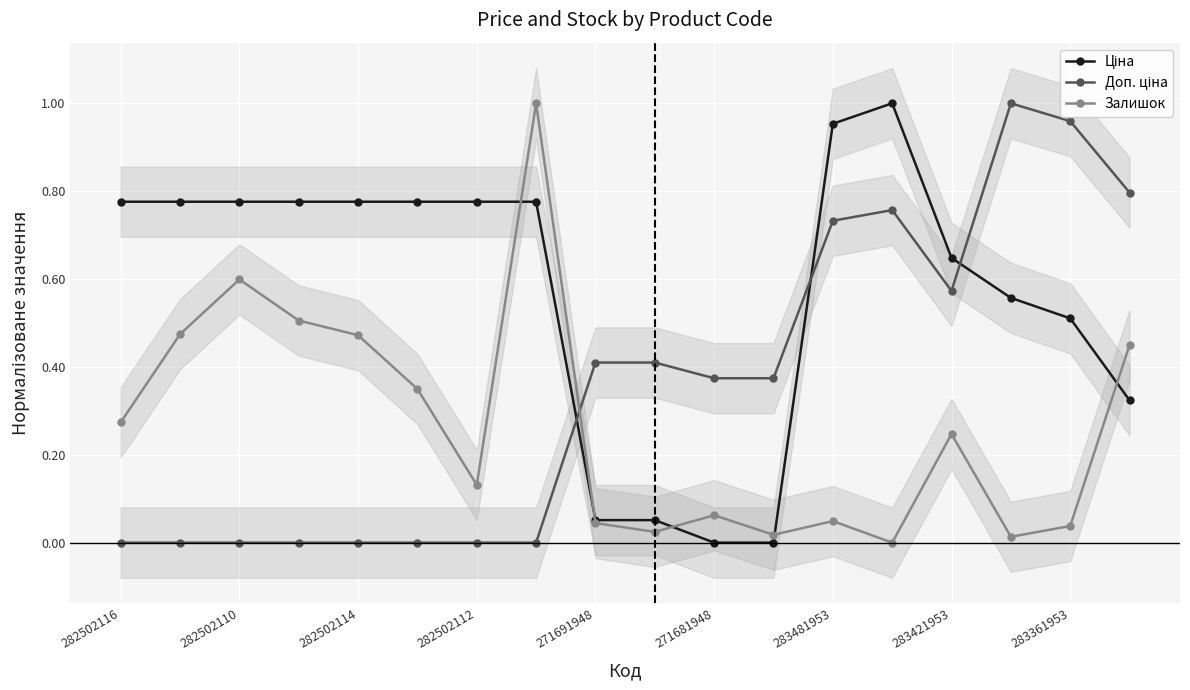

Which series has the largest total across all categories?

Ціна